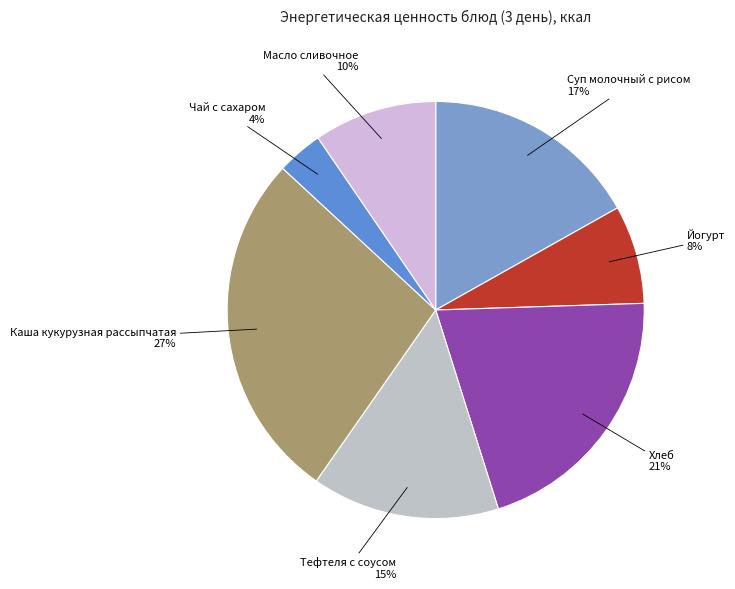

Count the number of slices in the pie.

7